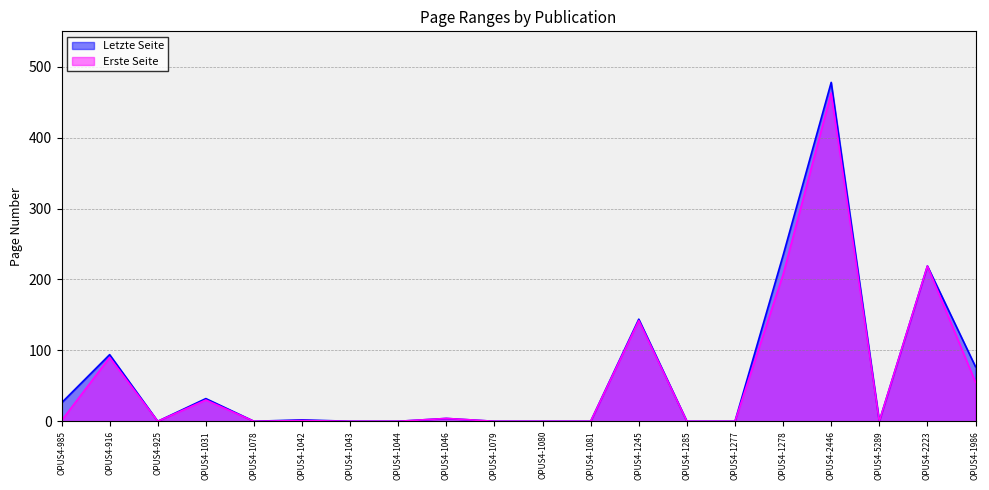

Which category has the highest value across all series?

OPUS4-2446